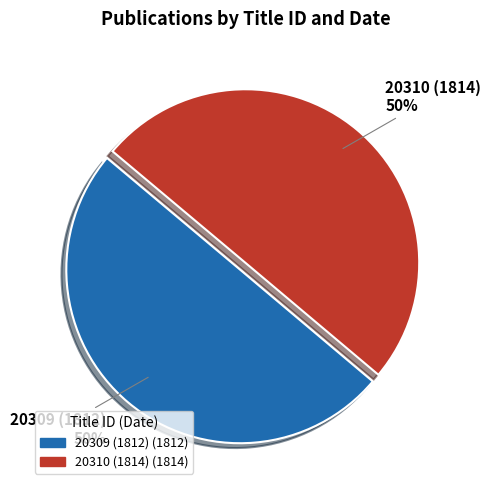

The 20309 (1812) slice represents 45% of the pie. True or false?

False